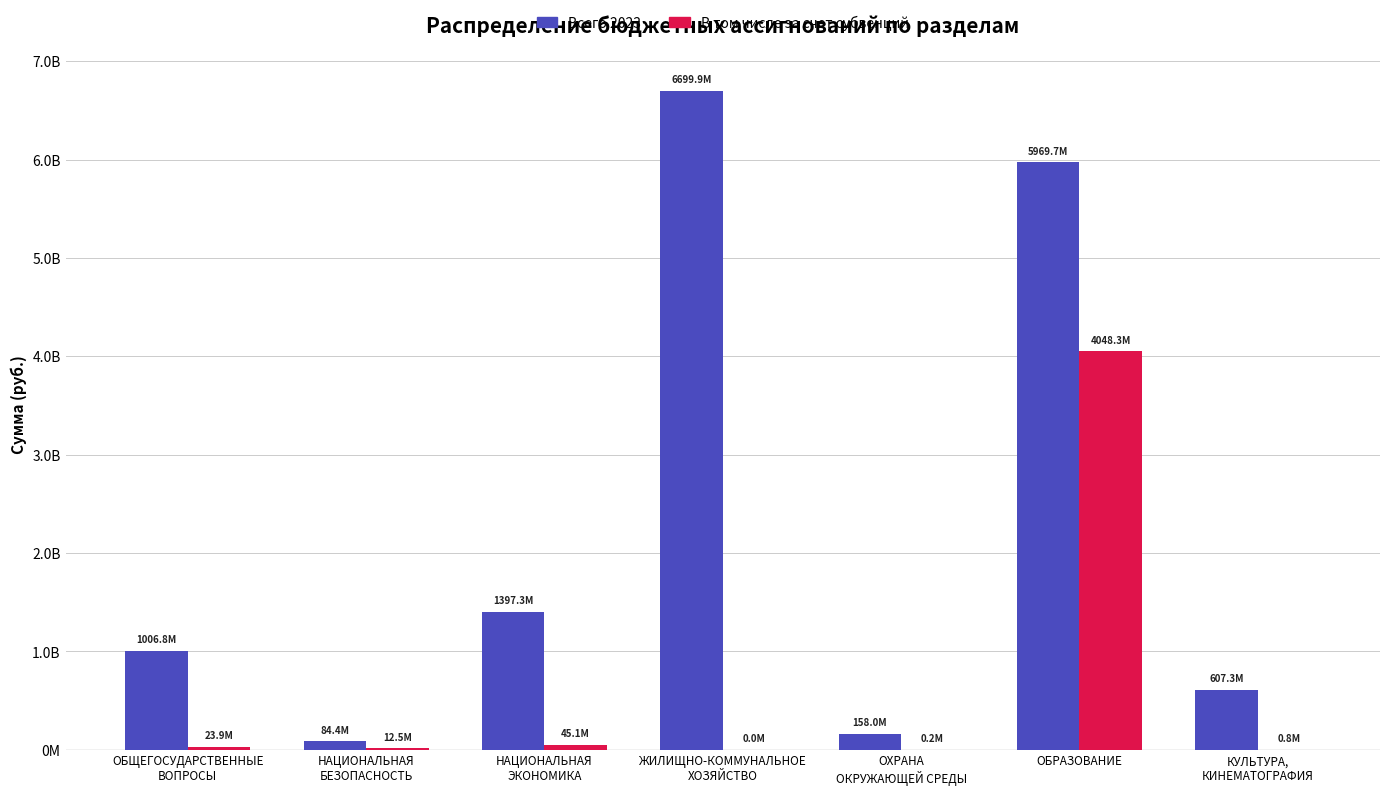

What is the value of the Всего 2023 bar at the 6th from the left?

5969657549